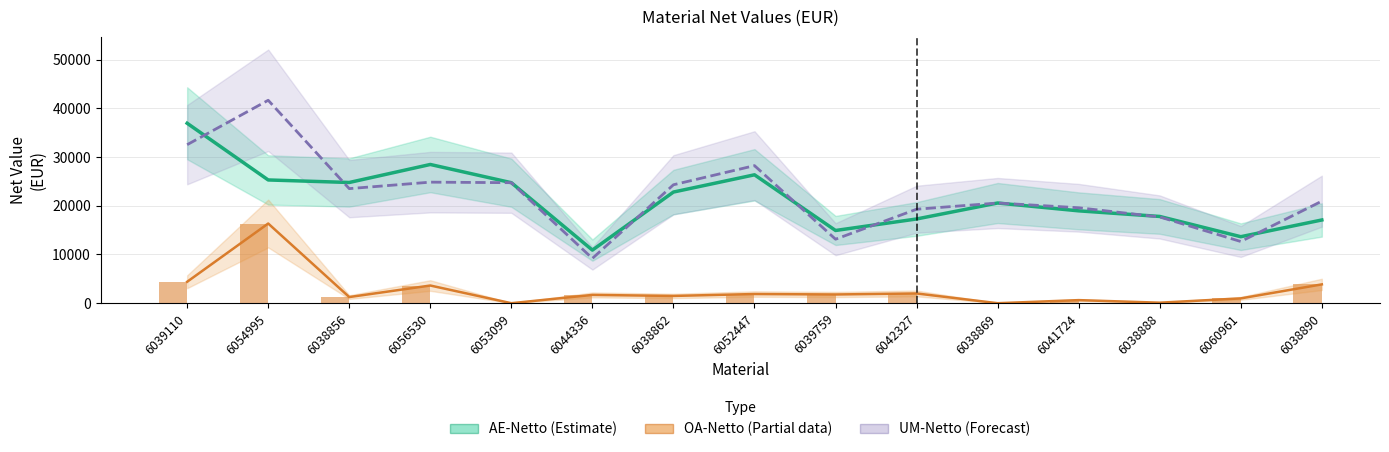

What is the value of the UM-Netto (Forecast) bar at the 2nd from the left?

41644.0